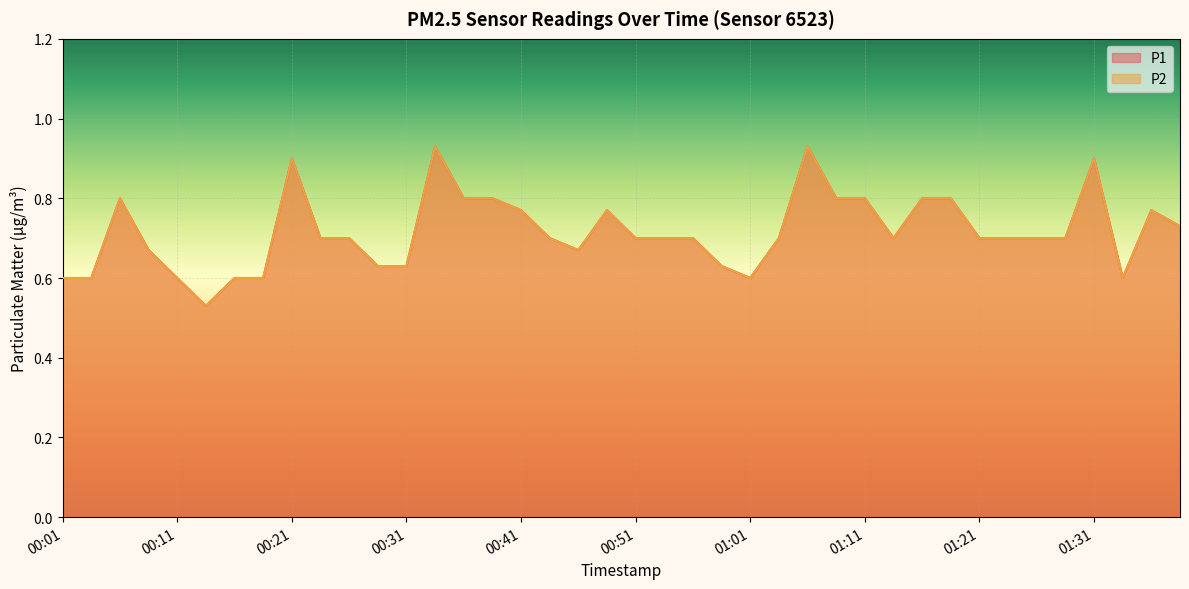

What are all the series names shown in the legend?

P1, P2